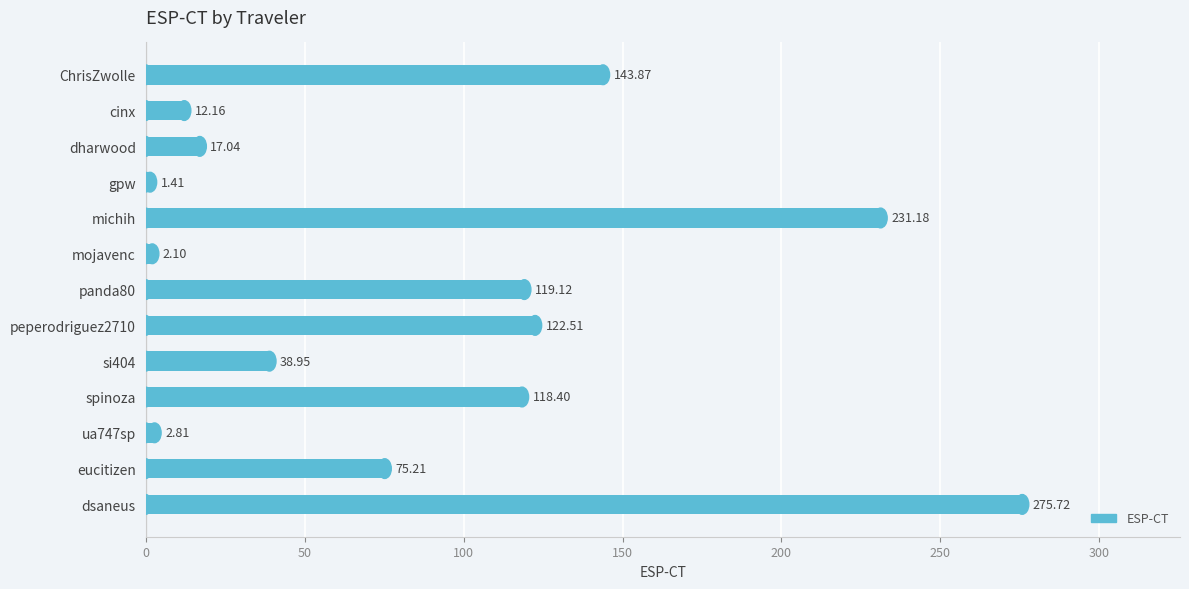

What is the difference between the second highest and second lowest values?

229.1